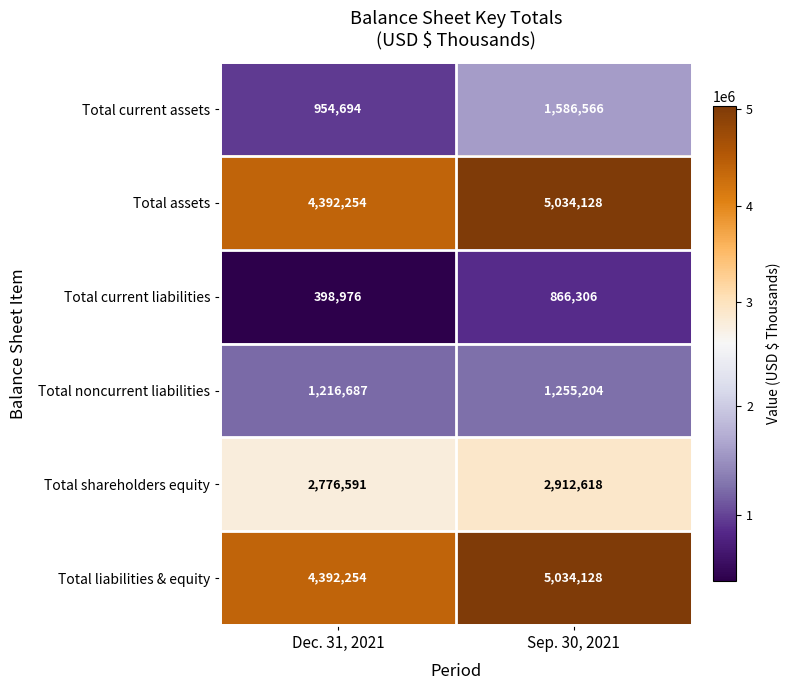

Reading left to right, extract all data points from this chart.

Total current assets: Dec. 31, 2021=954694	Sep. 30, 2021=1586566
Total assets: Dec. 31, 2021=4392254	Sep. 30, 2021=5034128
Total current liabilities: Dec. 31, 2021=398976	Sep. 30, 2021=866306
Total noncurrent liabilities: Dec. 31, 2021=1216687	Sep. 30, 2021=1255204
Total shareholders equity: Dec. 31, 2021=2776591	Sep. 30, 2021=2912618
Total liabilities & equity: Dec. 31, 2021=4392254	Sep. 30, 2021=5034128